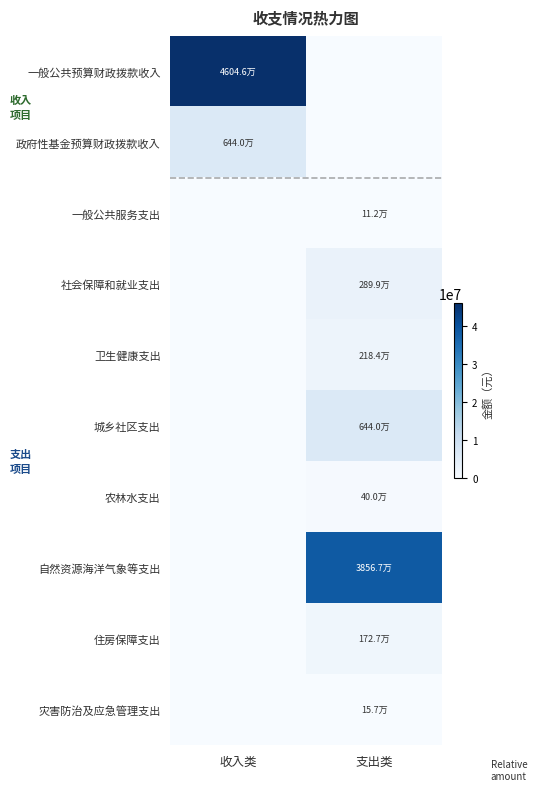

At 收入类, list the series in order from largest to smallest.

一般公共预算财政拨款收入, 政府性基金预算财政拨款收入, 一般公共服务支出, 社会保障和就业支出, 卫生健康支出, 城乡社区支出, 农林水支出, 自然资源海洋气象等支出, 住房保障支出, 灾害防治及应急管理支出